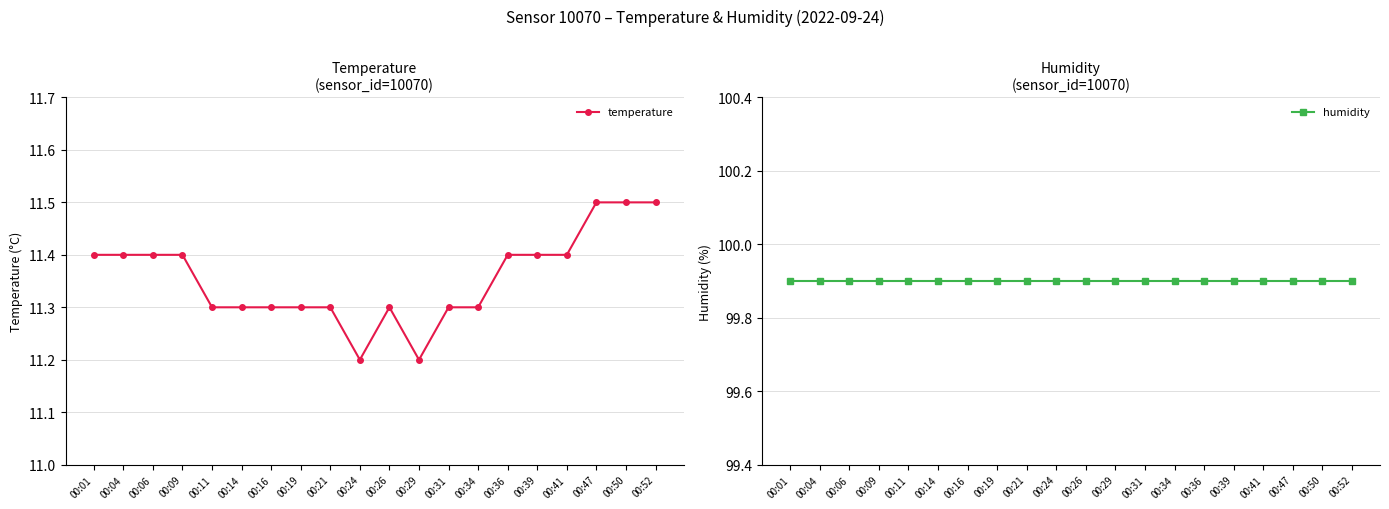

What is the spread (max minus min) of values at 00:06?

88.5